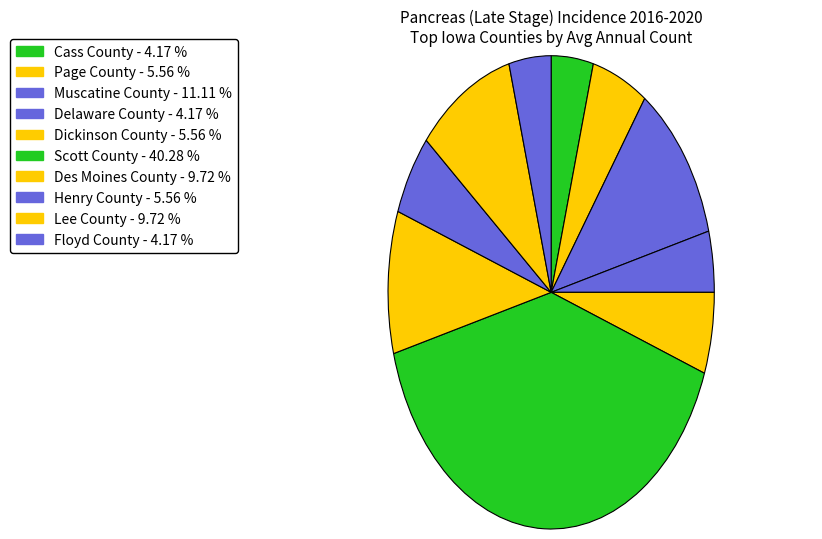

Which has a higher value, Cass County or Delaware County?

Cass County